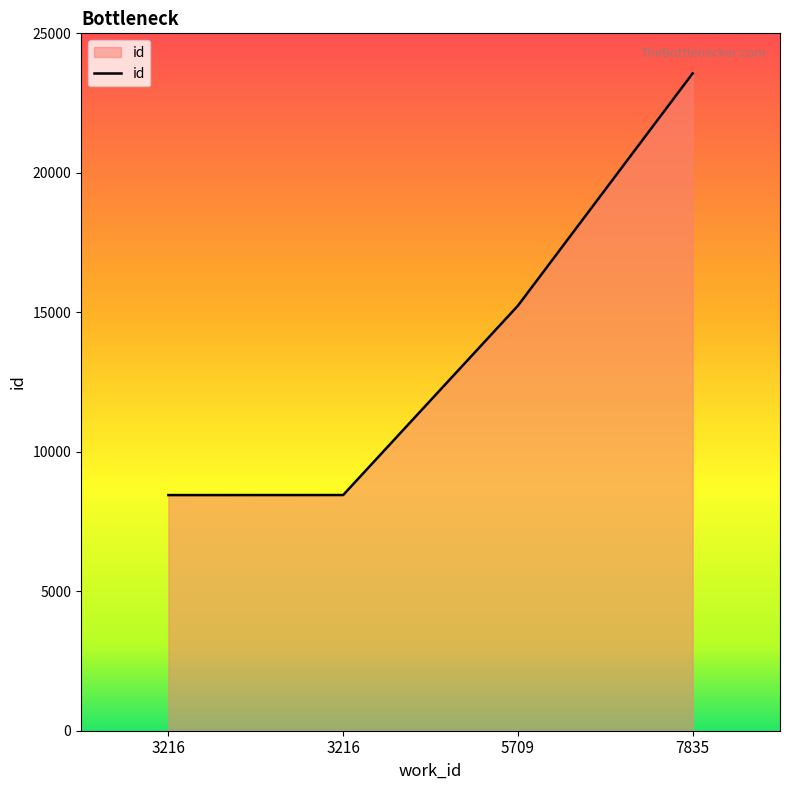

Rank the categories by value from lowest to highest.

3216, 3216, 5709, 7835